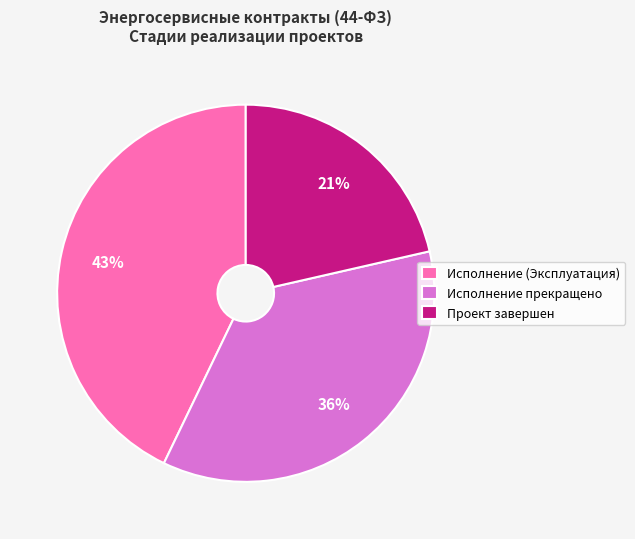

Which category has the biggest portion of the pie?

Исполнение (Эксплуатация)